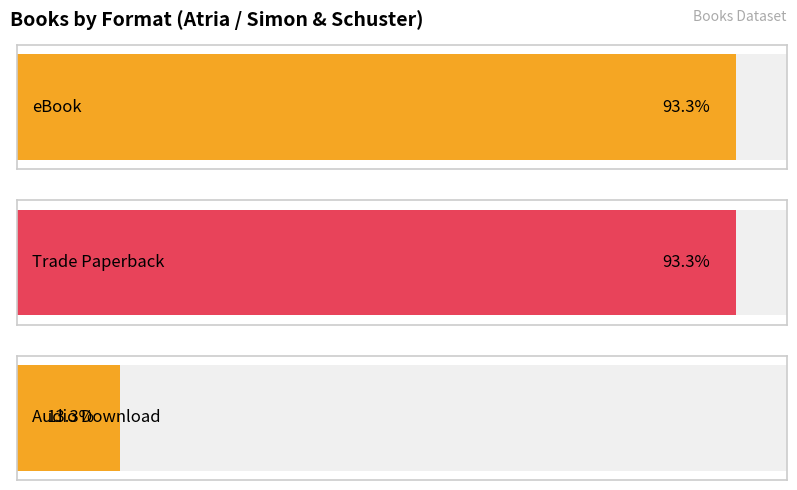

What is the label of the 2nd bar from the right?

Trade Paperback